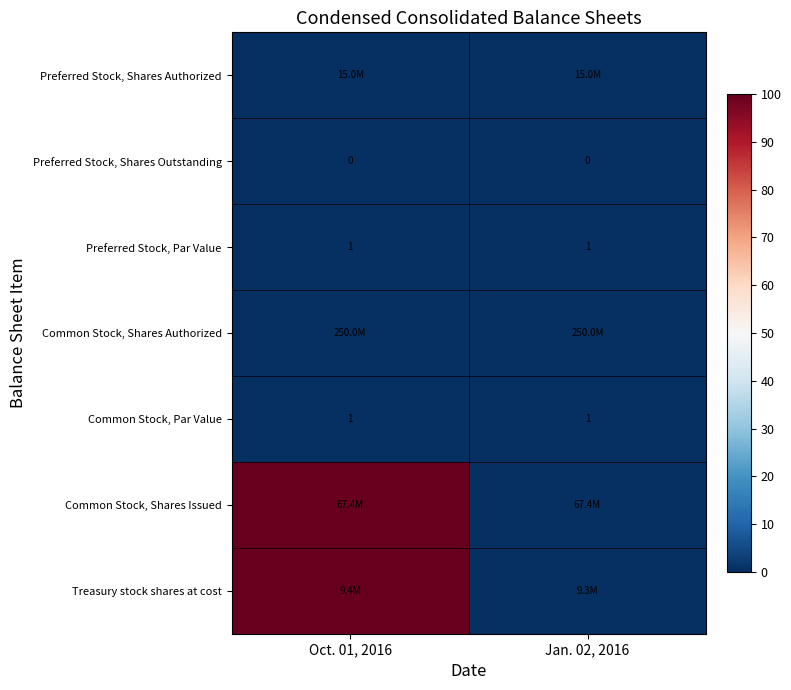

Is it true that Preferred Stock, Shares Outstanding equals 0 at Oct. 01, 2016?

True